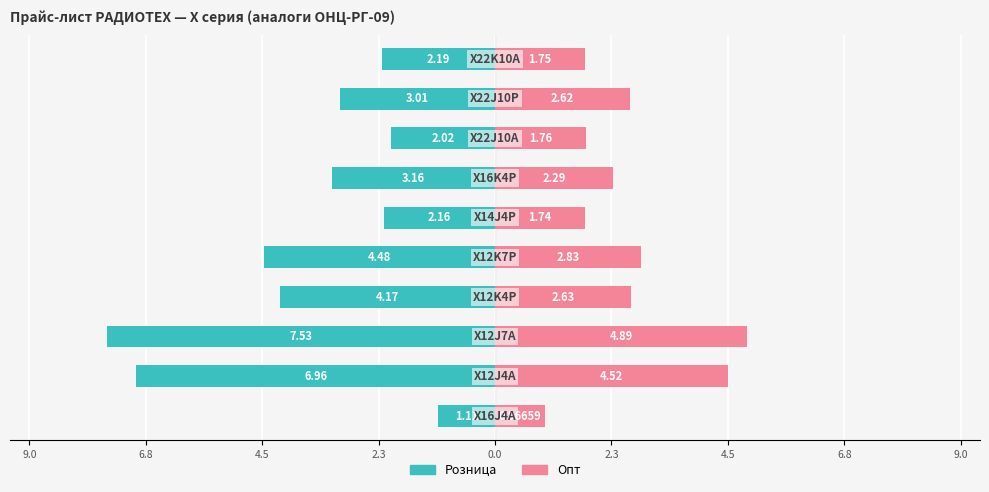

How many data points in Розница are less than -3?

6